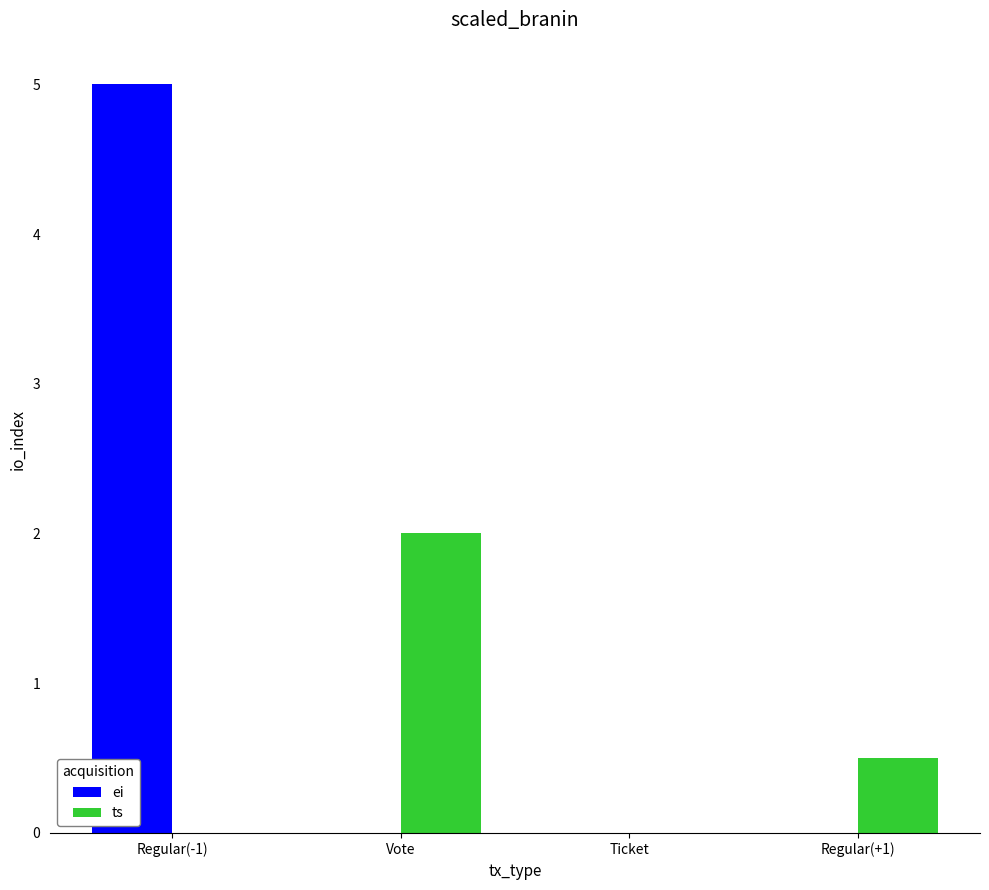

What is the sum of the ts values at Regular(+1) and Ticket?

0.5